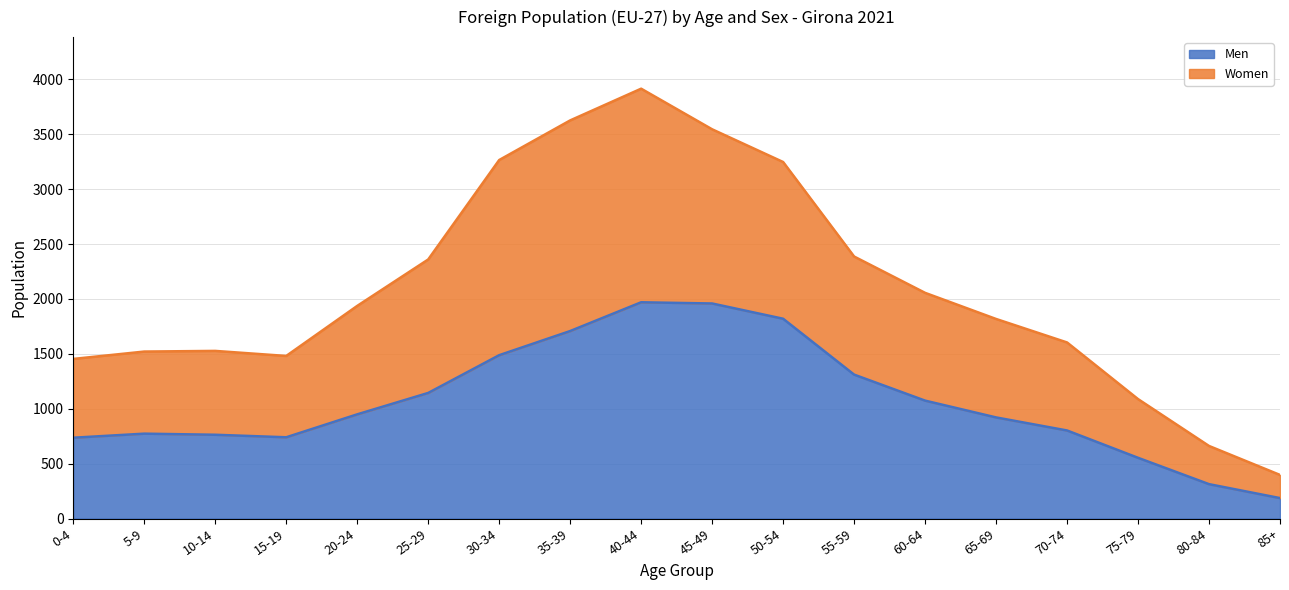

What is the value of the Women point at the 5th from the left?

1937